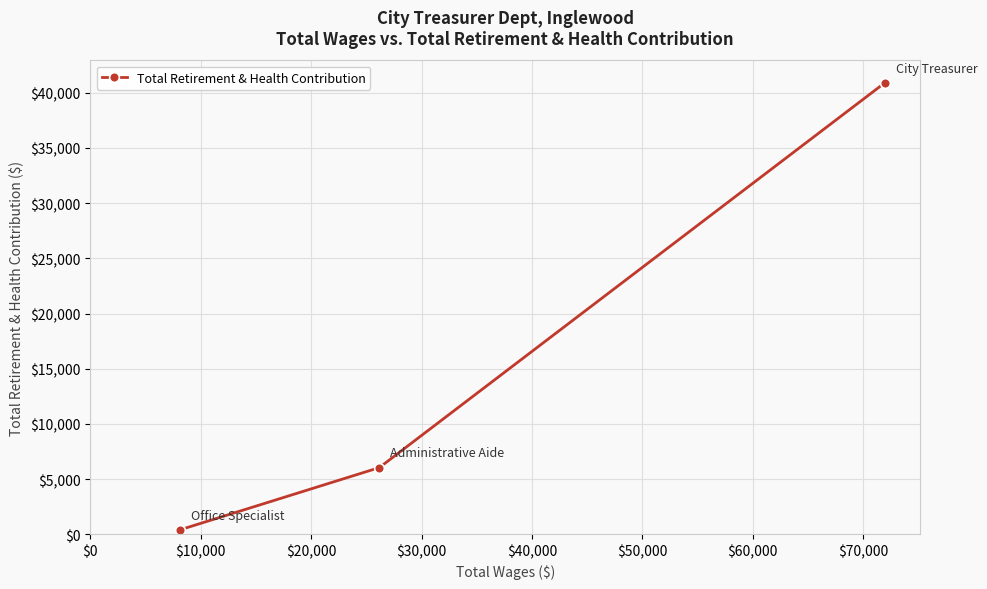

What is the greatest value displayed?

40906